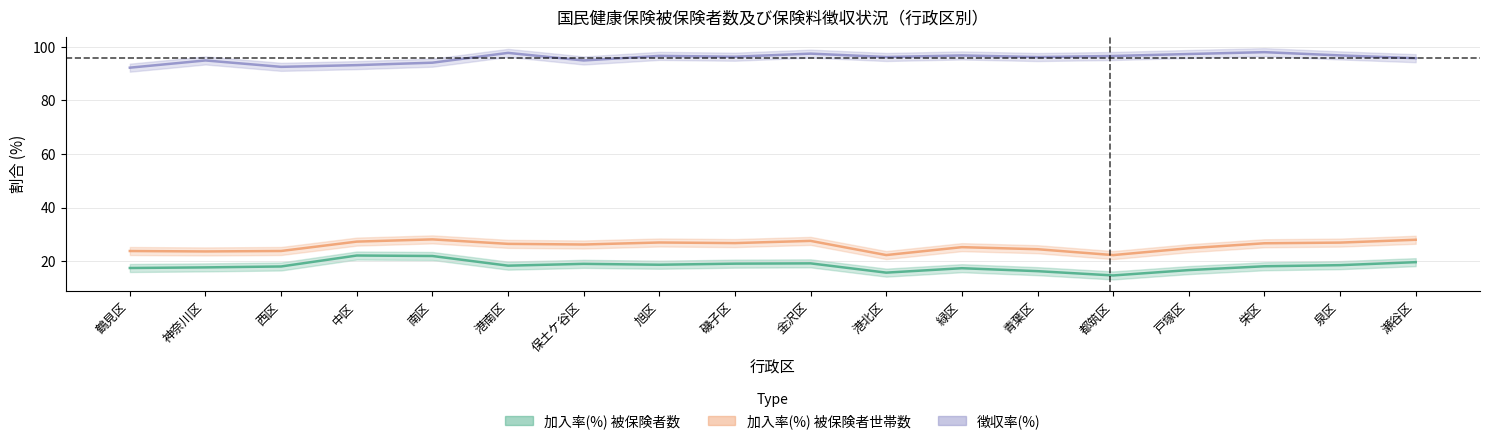

True or false: 加入率(%) 被保険者世帯数 and 徴収率(%) intersect in this chart.

False